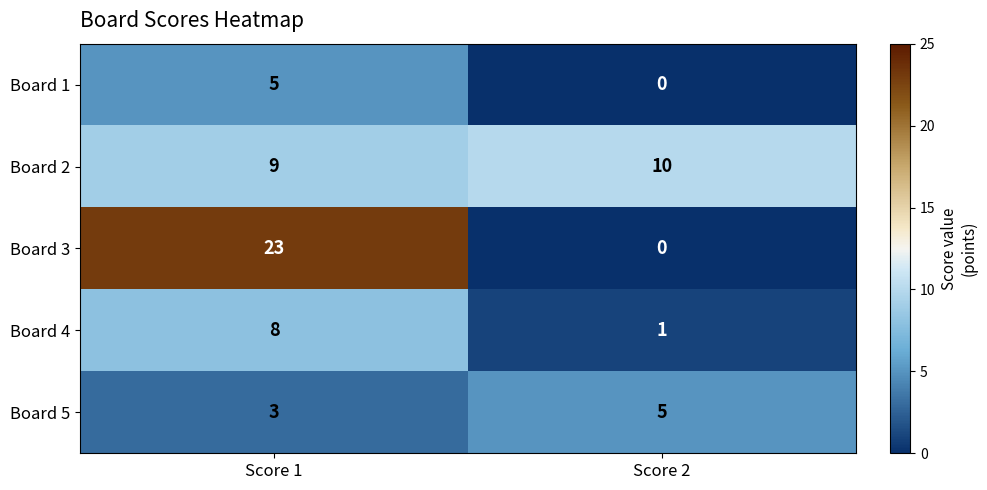

Reading right to left, transcribe all the data shown in this chart.

Board 1: Score 2=0	Score 1=5
Board 2: Score 2=10	Score 1=9
Board 3: Score 2=0	Score 1=23
Board 4: Score 2=1	Score 1=8
Board 5: Score 2=5	Score 1=3